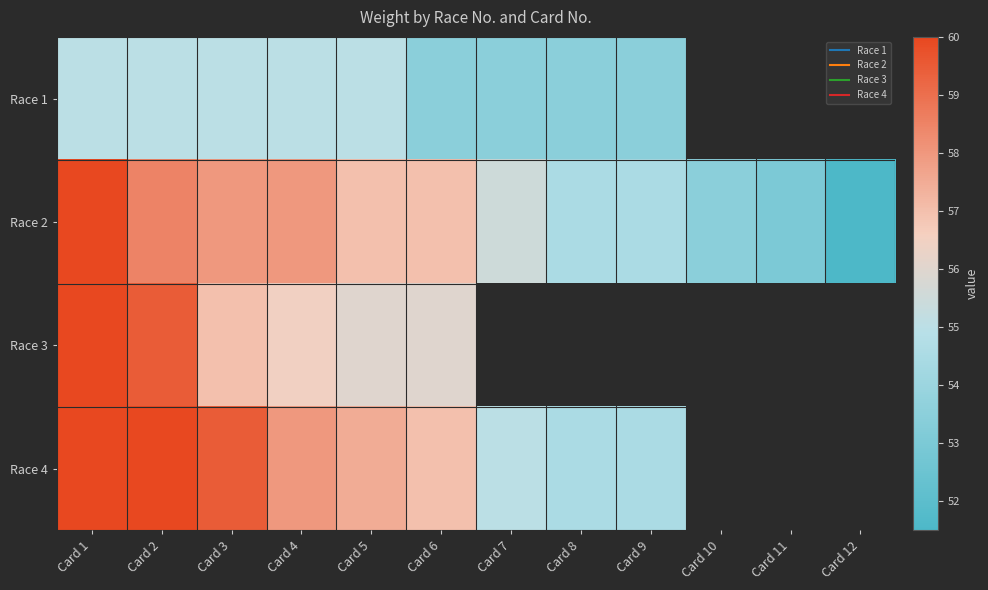

What value does the Race 4 series have at Card 2?

60.0